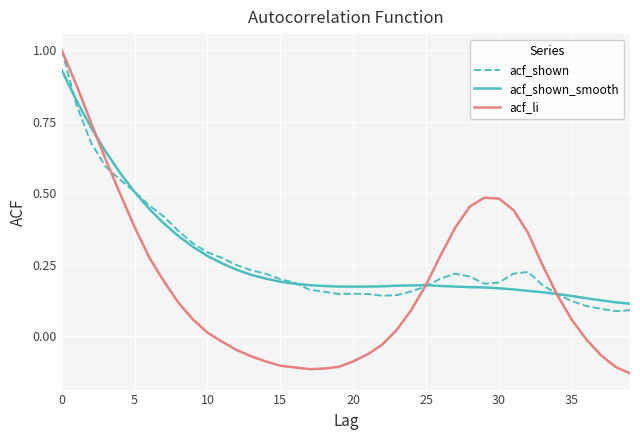

Which series has the widest spread of values?

acf_li